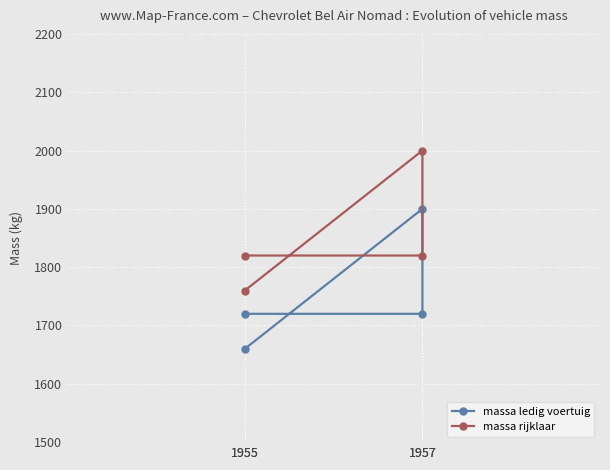

What is the highest value of the massa ledig voertuig series?

1900